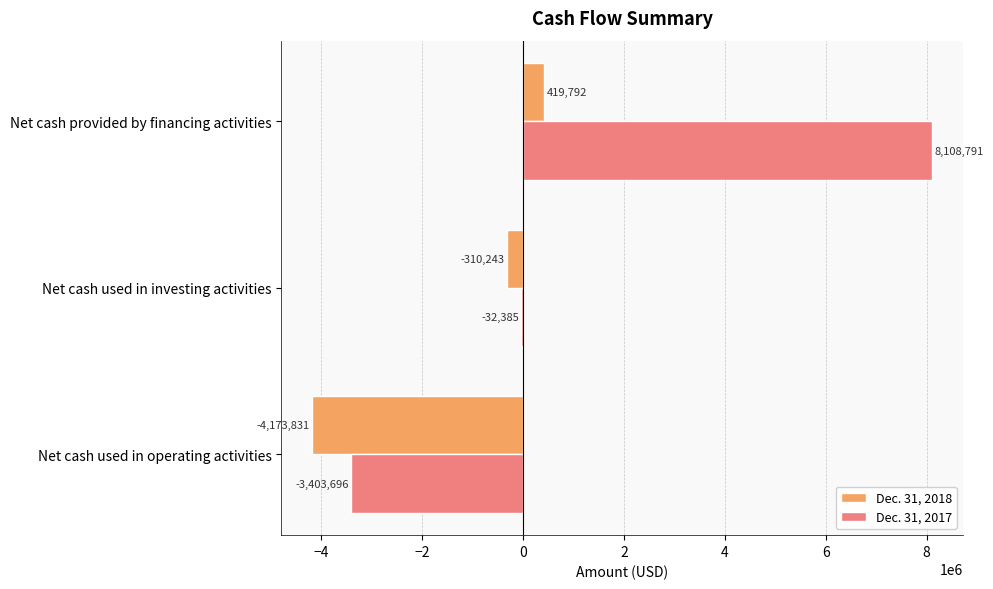

At which label does Dec. 31, 2017 reach its peak?

Net cash provided by financing activities